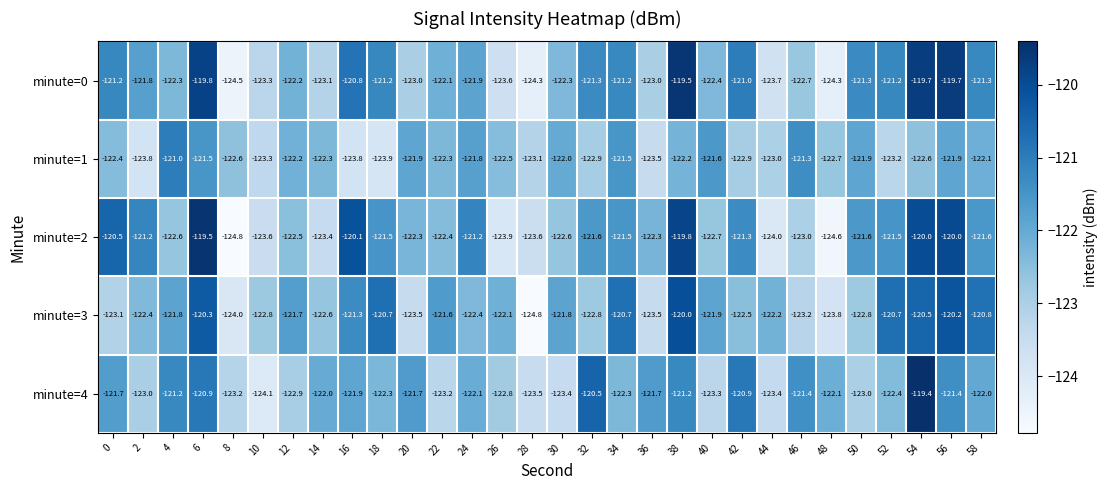

Is it true that minute=1 equals -32.6 at 36?

False